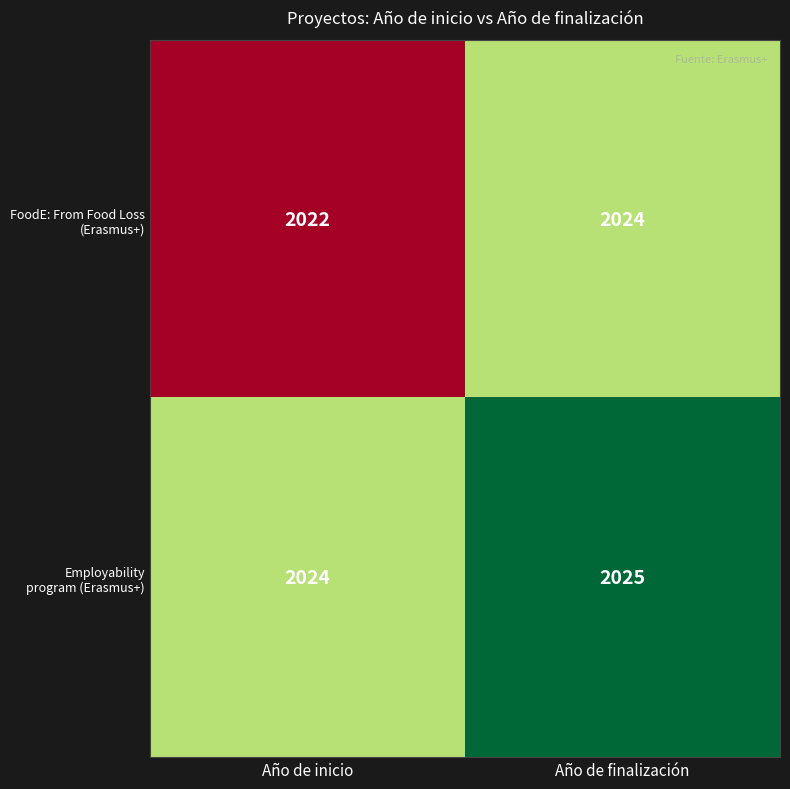

What is the minimum value shown in the chart?

2022